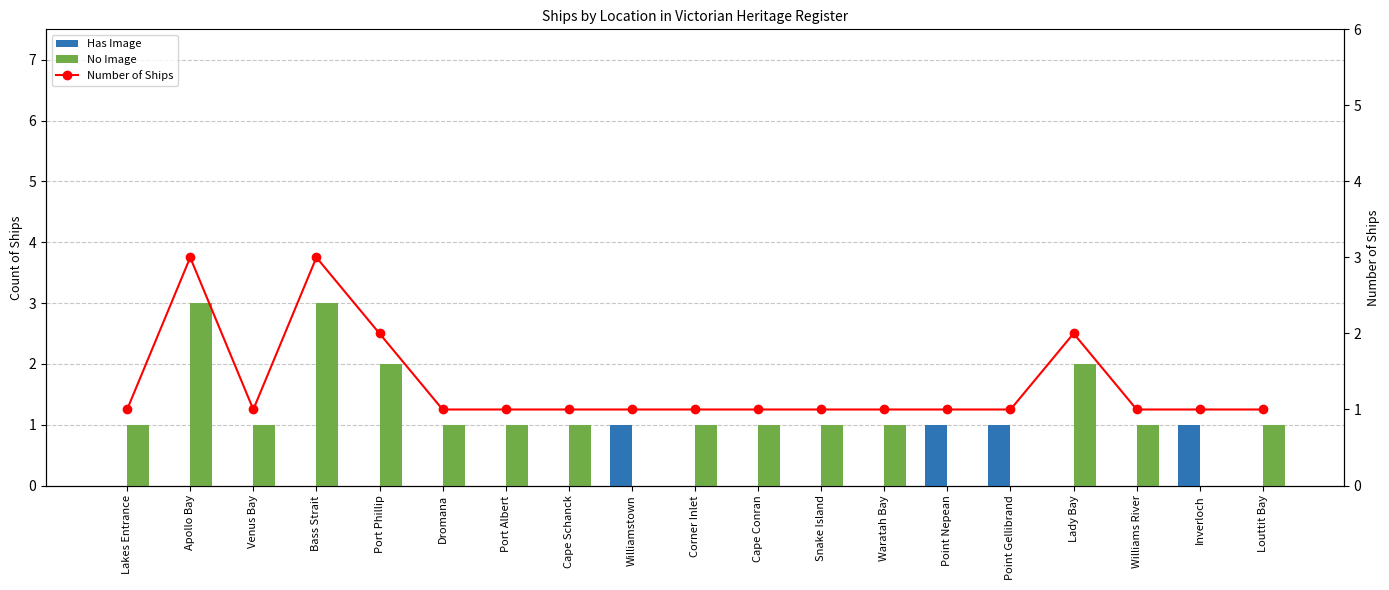

Reading left to right, transcribe all the data shown in this chart.

Has Image: Lakes Entrance=0	Apollo Bay=0	Venus Bay=0	Bass Strait=0	Port Phillip=0	Dromana=0	Port Albert=0	Cape Schanck=0	Williamstown=1	Corner Inlet=0	Cape Conran=0	Snake Island=0	Waratah Bay=0	Point Nepean=1	Point Gellibrand=1	Lady Bay=0	Williams River=0	Inverloch=1	Louttit Bay=0
No Image: Lakes Entrance=1	Apollo Bay=3	Venus Bay=1	Bass Strait=3	Port Phillip=2	Dromana=1	Port Albert=1	Cape Schanck=1	Williamstown=0	Corner Inlet=1	Cape Conran=1	Snake Island=1	Waratah Bay=1	Point Nepean=0	Point Gellibrand=0	Lady Bay=2	Williams River=1	Inverloch=0	Louttit Bay=1
Number of Ships: Lakes Entrance=1	Apollo Bay=3	Venus Bay=1	Bass Strait=3	Port Phillip=2	Dromana=1	Port Albert=1	Cape Schanck=1	Williamstown=1	Corner Inlet=1	Cape Conran=1	Snake Island=1	Waratah Bay=1	Point Nepean=1	Point Gellibrand=1	Lady Bay=2	Williams River=1	Inverloch=1	Louttit Bay=1